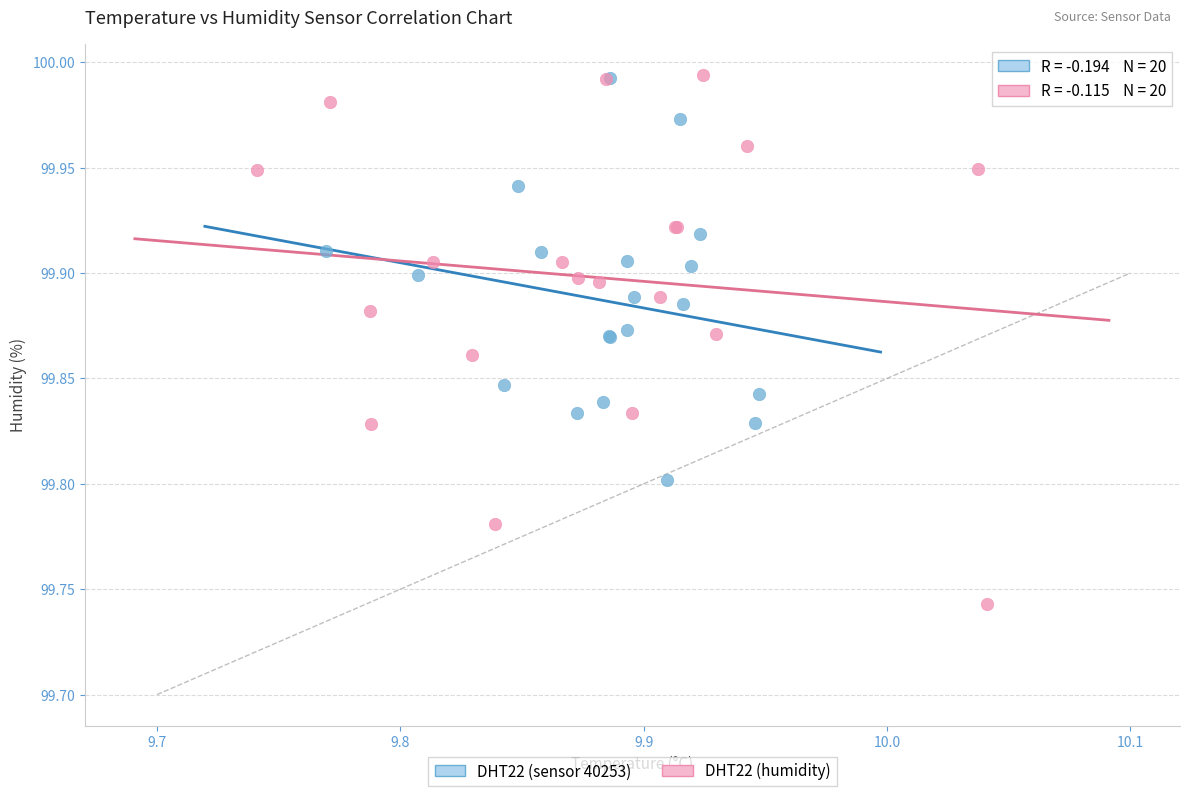

Which series has the widest spread of Y values?

DHT22 (humidity)